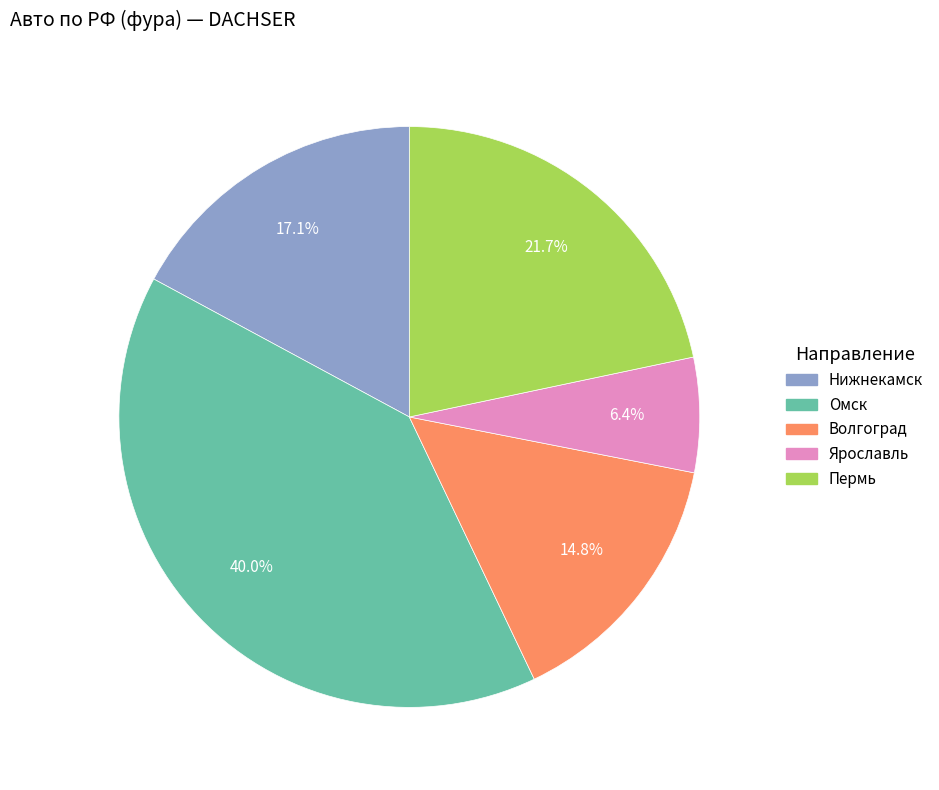

Which category has the biggest portion of the pie?

Омск